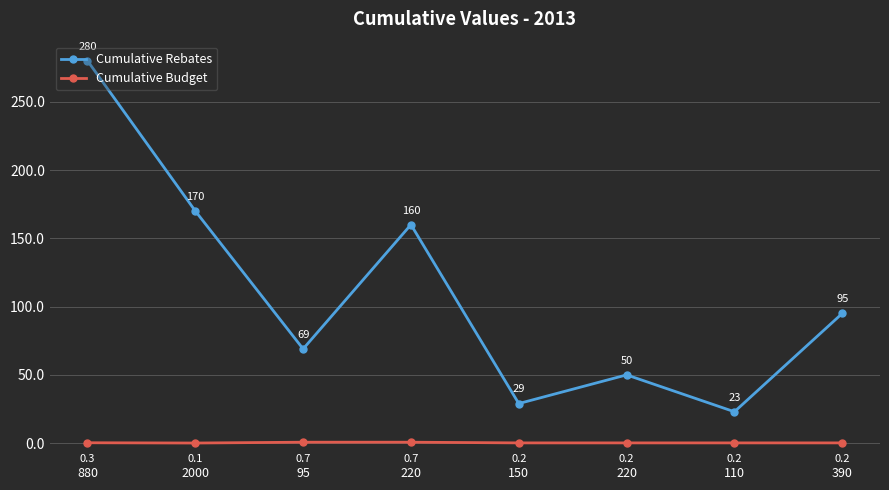

Which series has the widest spread of values?

Cumulative Rebates